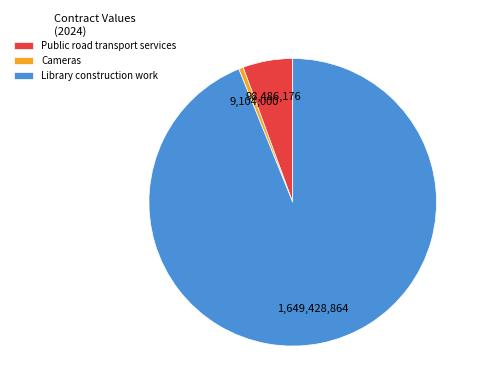

Rank the categories by value from highest to lowest.

Library construction work, Public road transport services, Cameras